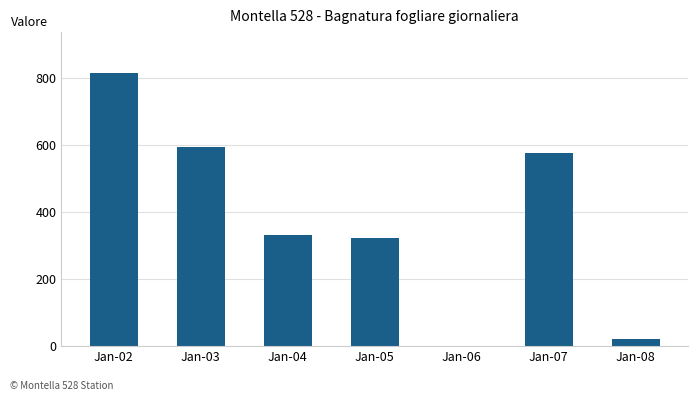

Reading left to right, list all the values displayed in this chart.

815.6	593.5	331.3	322.9	0.0	578.3	20.0